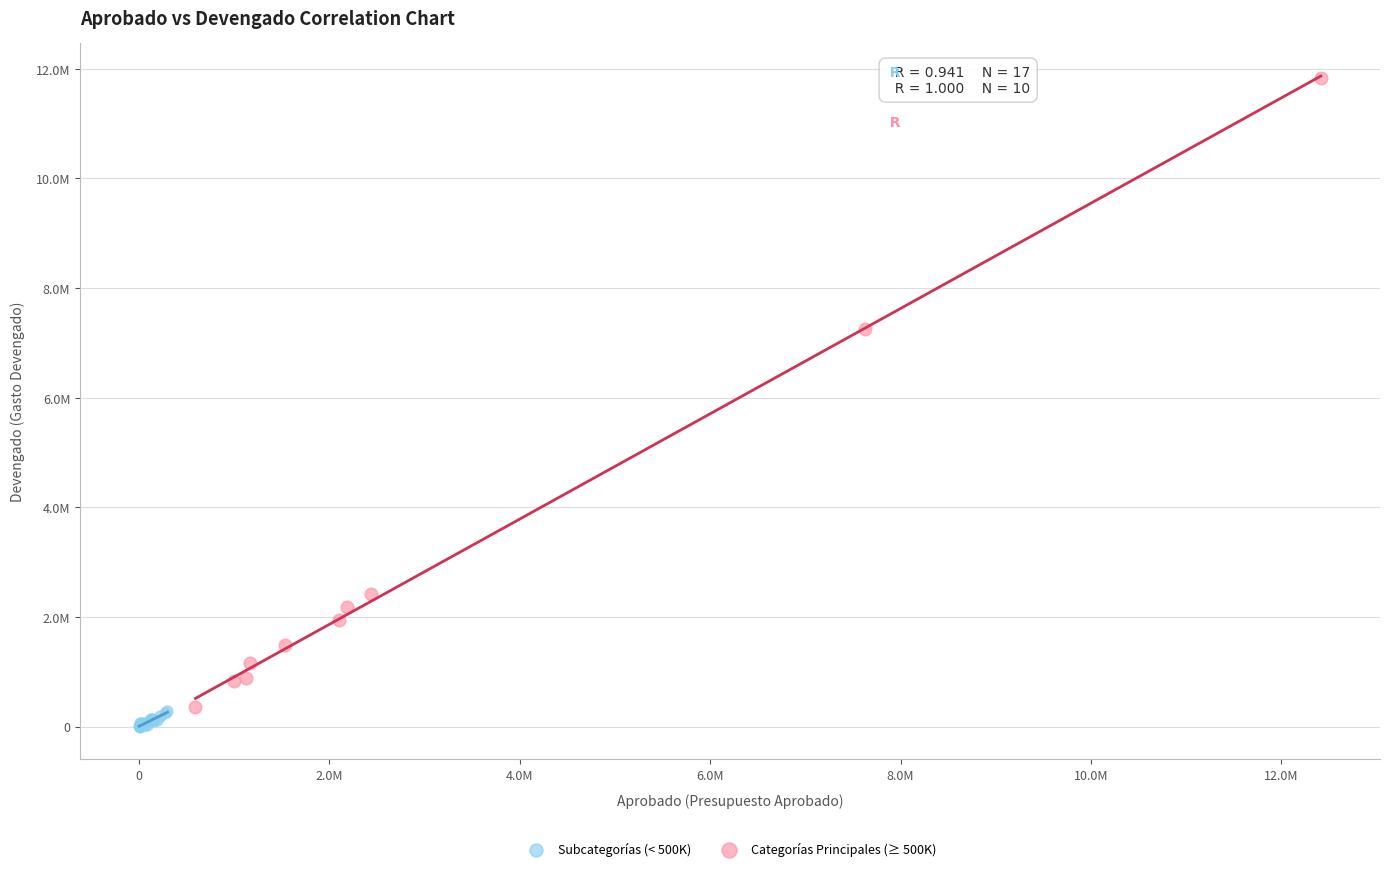

What are all the series names shown in the legend?

Subcategorías (< 500K), Categorías Principales (≥ 500K)